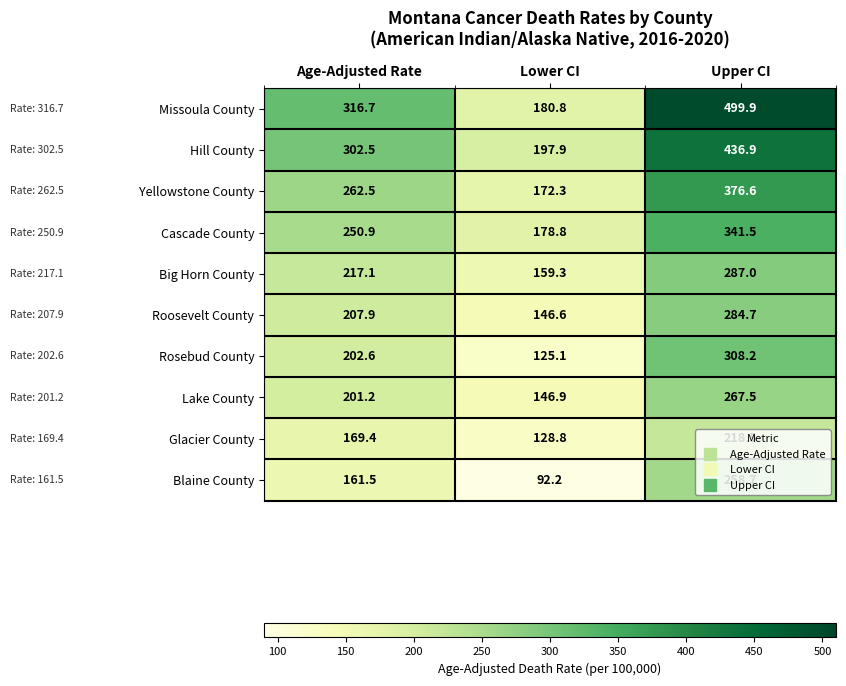

How many data points does each series have?

3